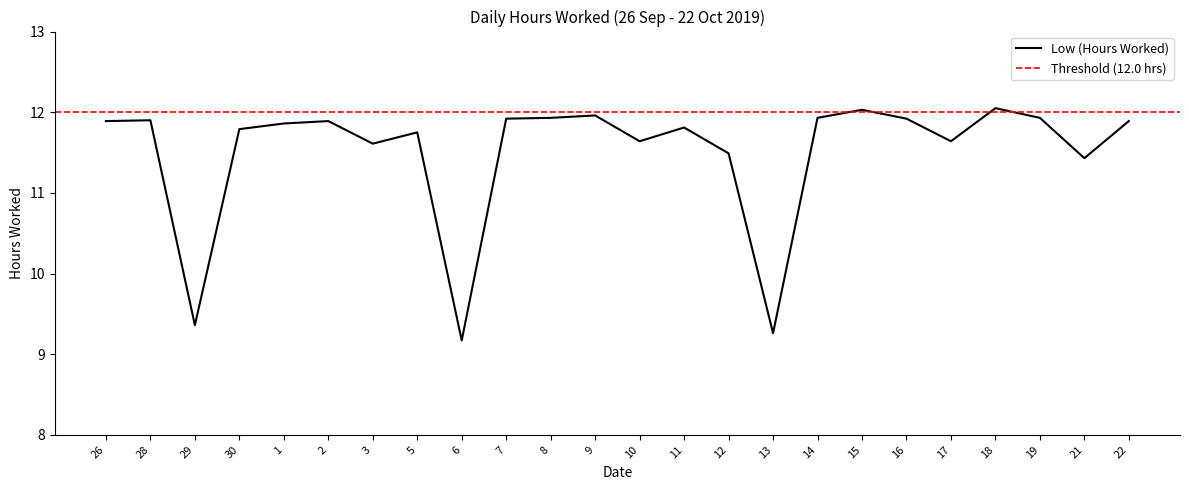

How many lines are shown in the chart?

1